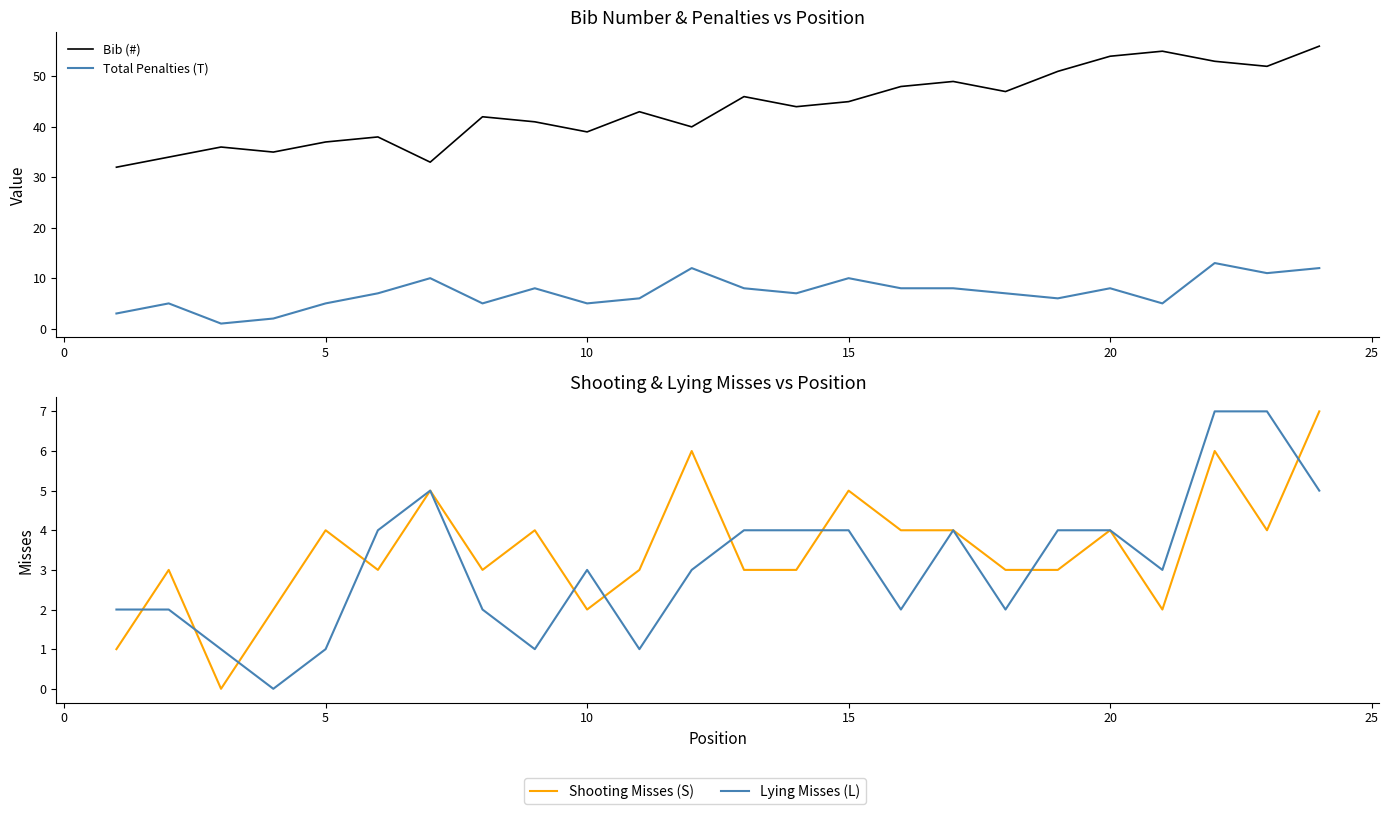

True or false: Shooting Misses (S) and Bib (#) intersect in this chart.

False